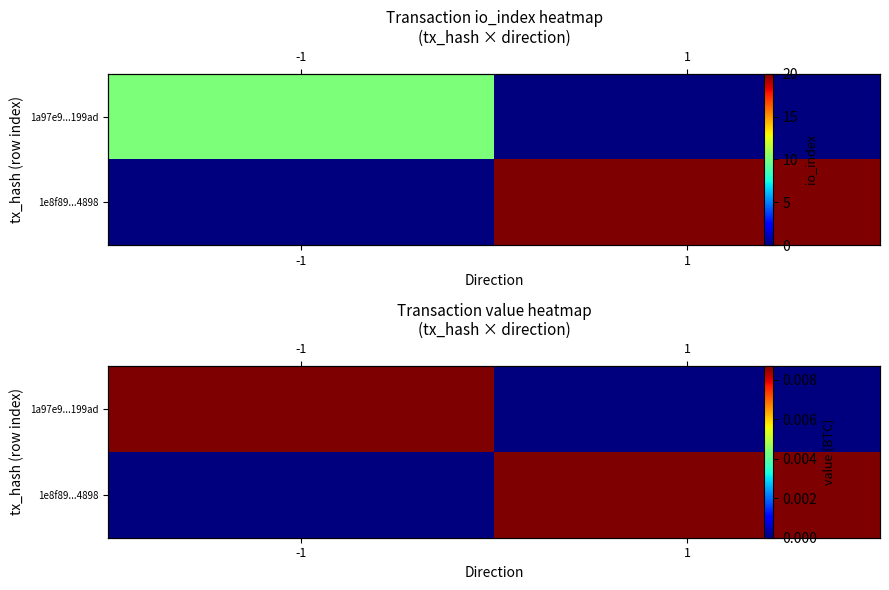

Is the value of 1a97e9...199ad at 1 greater than the value of 1e8f89...4898 at -1?

No